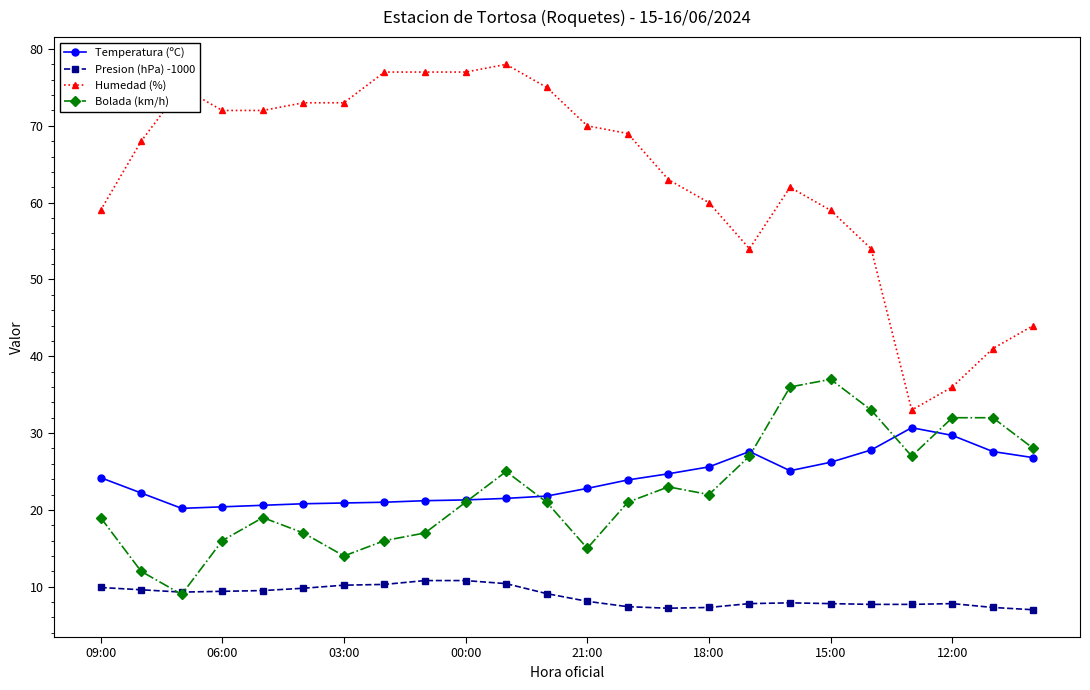

What is the greatest value displayed?

78.0